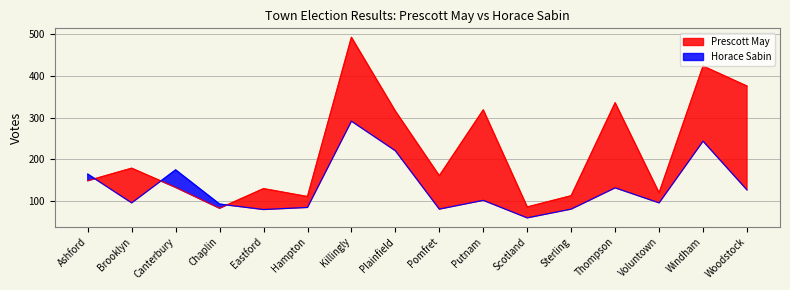

Does the chart display data point markers on the line(s)?

No